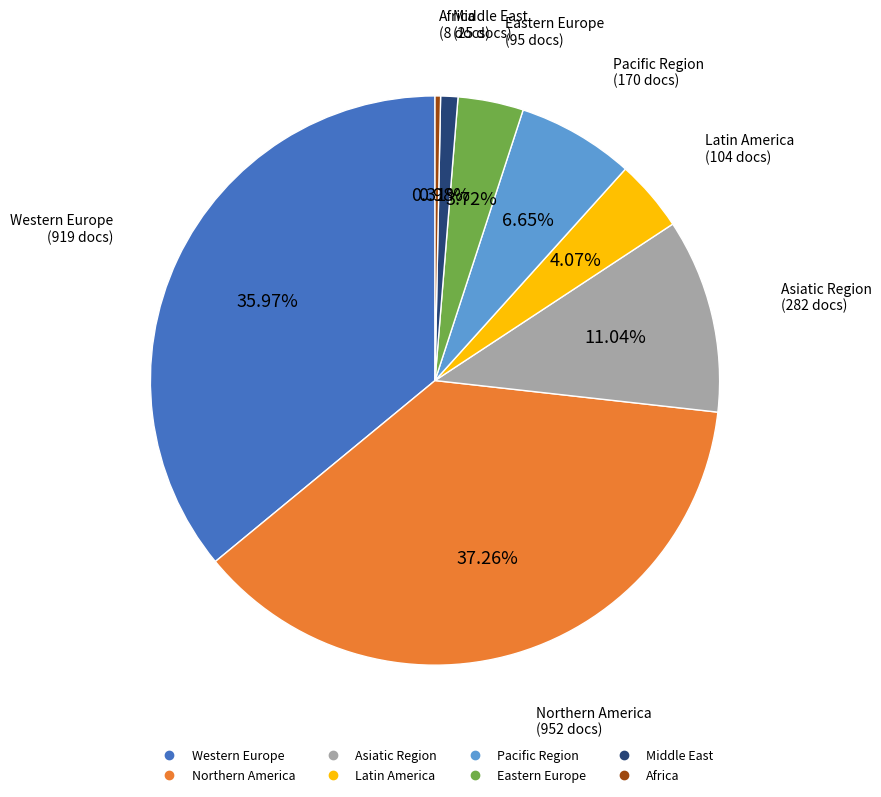

The Eastern Europe slice represents 15% of the pie. True or false?

False